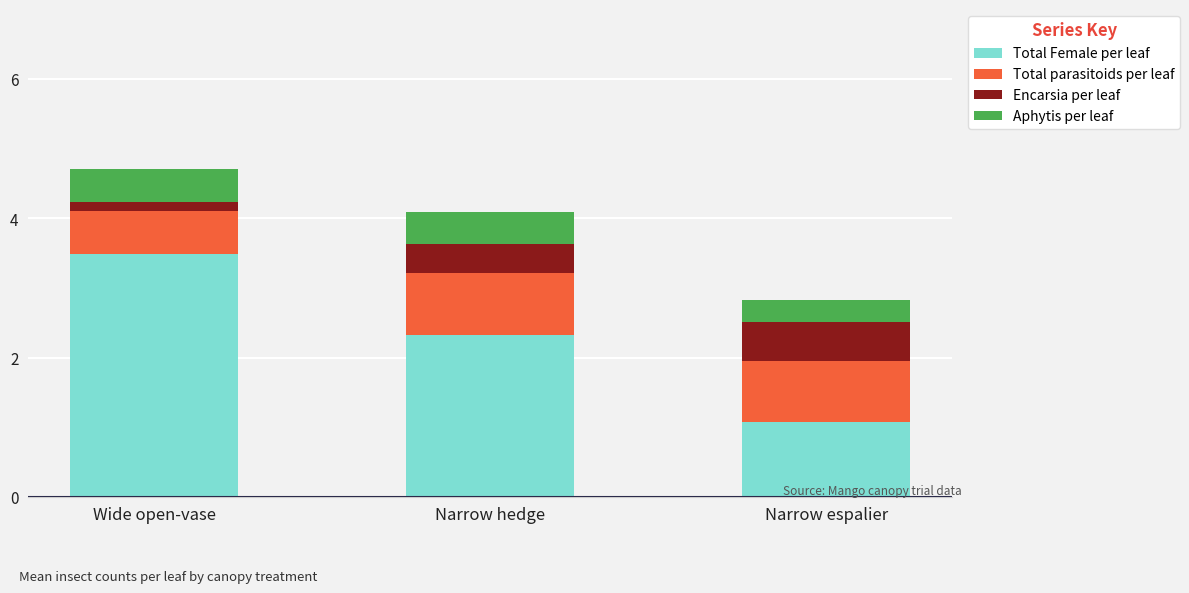

Reading right to left, what are the values for Total Female per leaf?

Narrow espalier=1.1	Narrow hedge=2.3	Wide open-vase=3.5